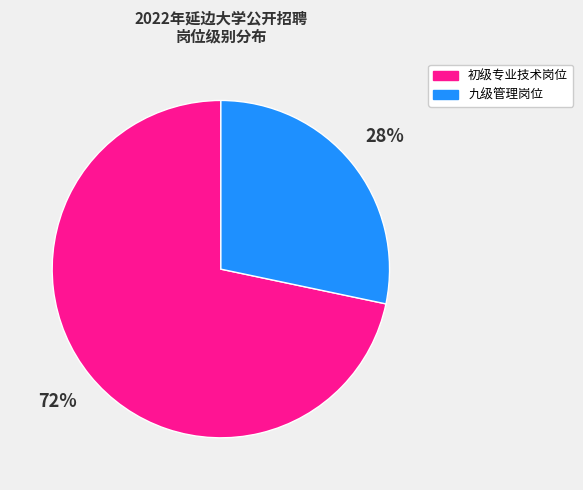

True or false: 九级管理岗位 accounts for 19% of the total.

False